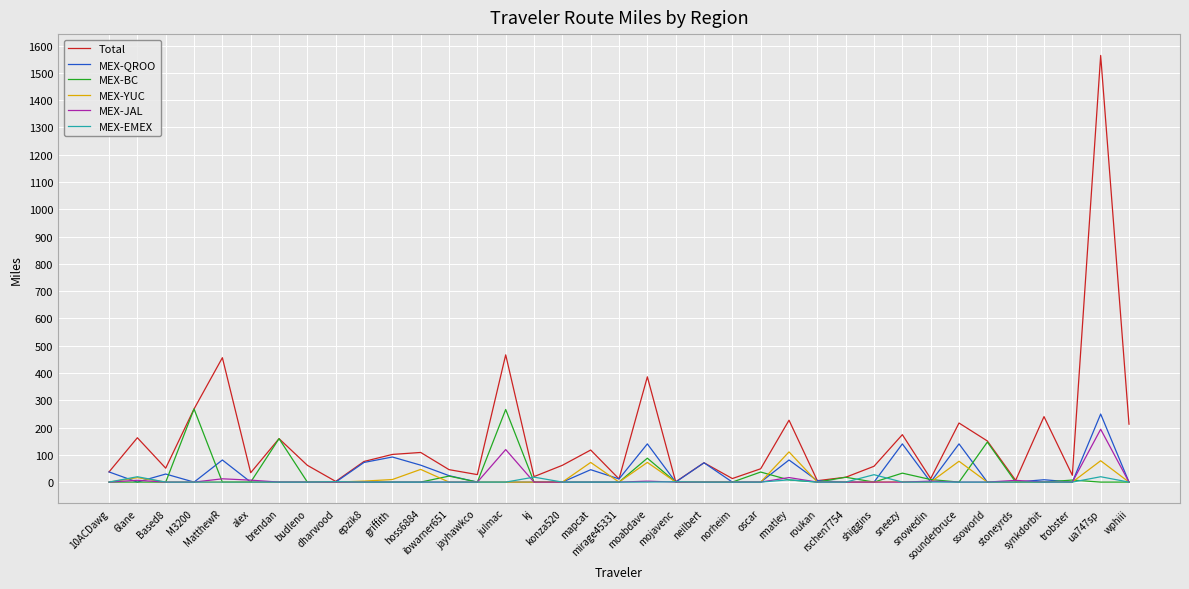

Which series has the largest range (max minus min)?

Total